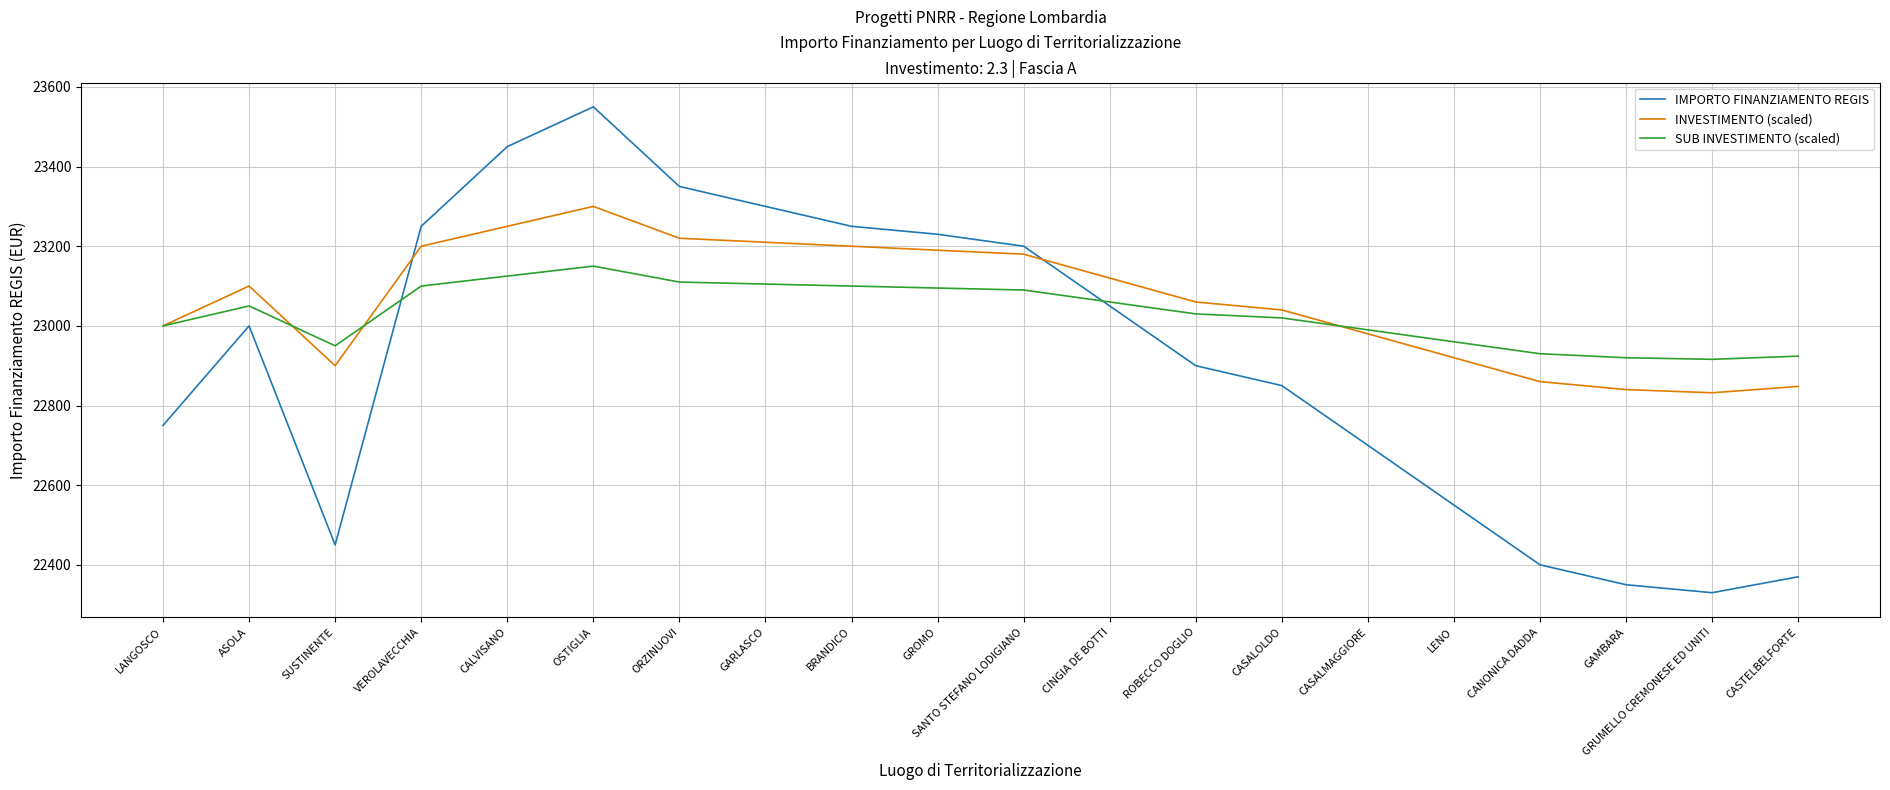

Which series has the largest total across all categories?

INVESTIMENTO (scaled)